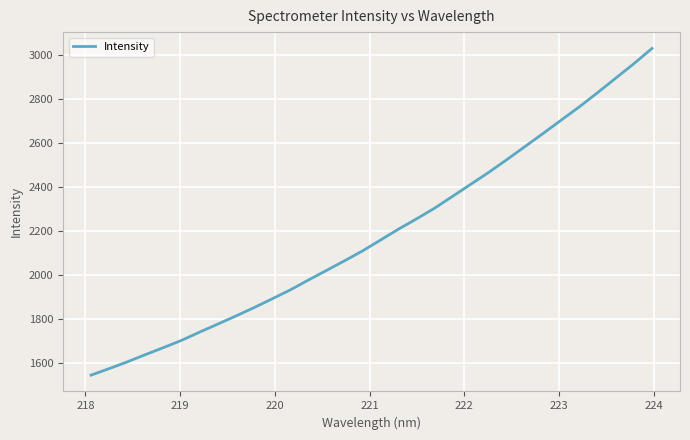

What is the difference between the maximum and minimum values?

1482.6